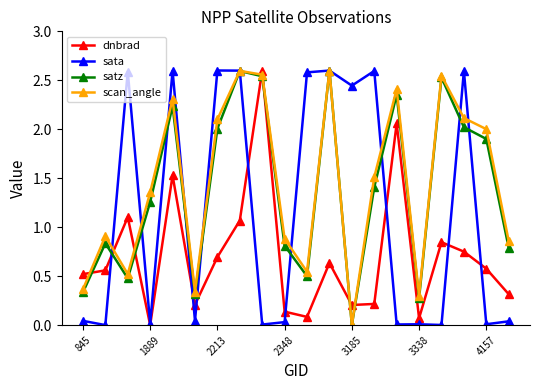

What are all the series names shown in the legend?

dnbrad, sata, satz, scan_angle